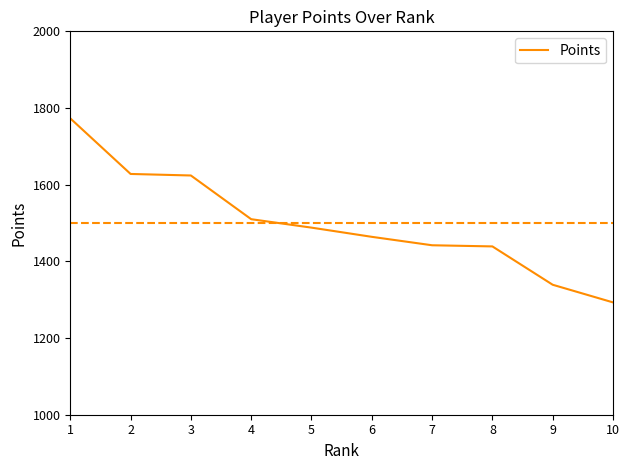

What is the difference between the maximum and second lowest values?

434